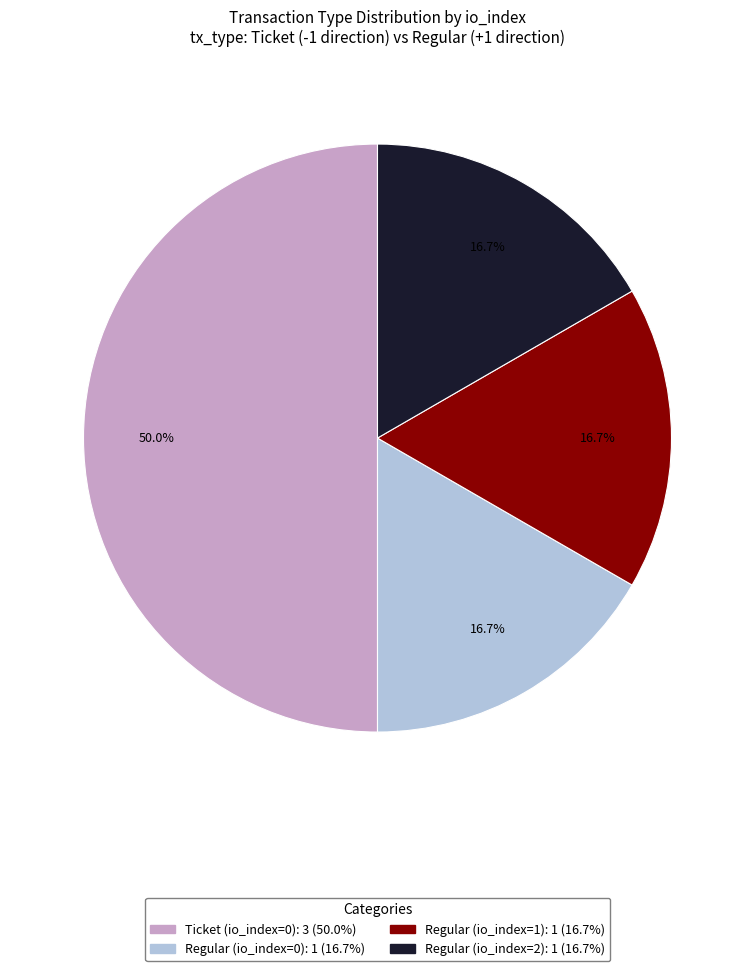

What portion of the pie excludes Ticket (io_index=0)?

50.0%